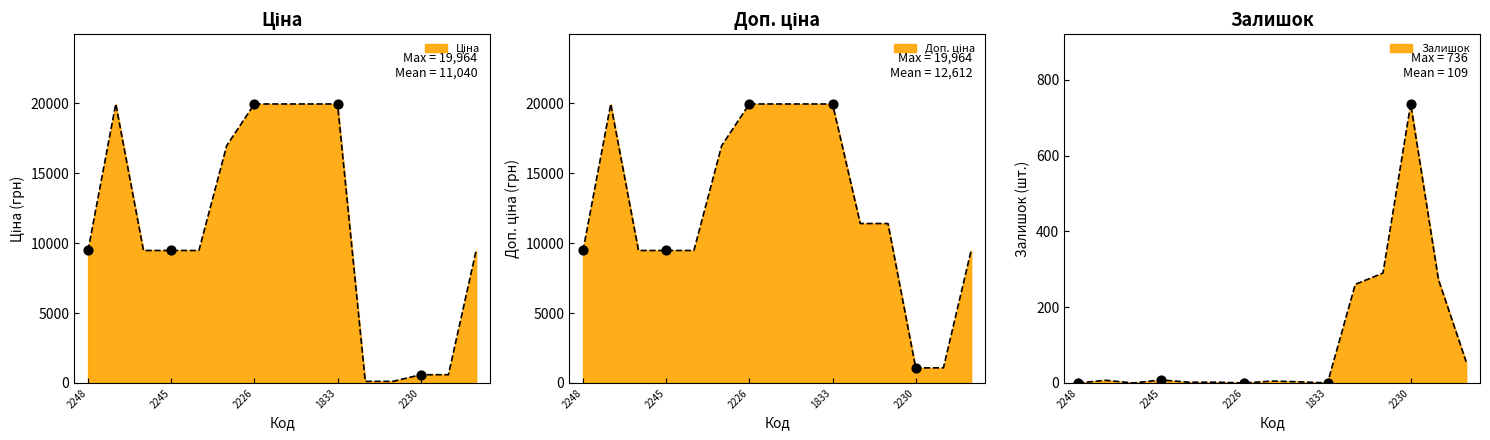

Which series reaches the minimum Y coordinate?

Залишок